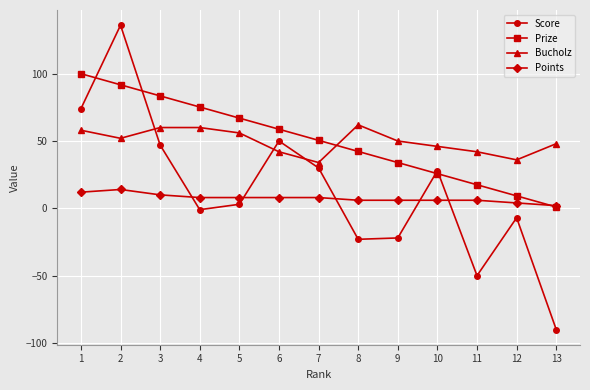

What are all the series names shown in the legend?

Score, Prize, Bucholz, Points